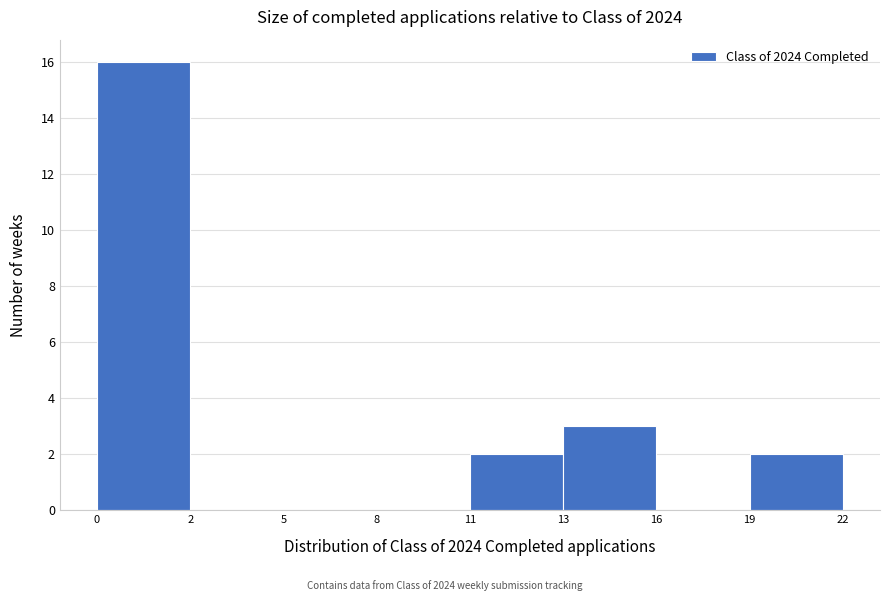

Reading left to right, transcribe all the data shown in this chart.

0=16	2=0	5=0	8=0	11=2	13=3	16=0	19=2